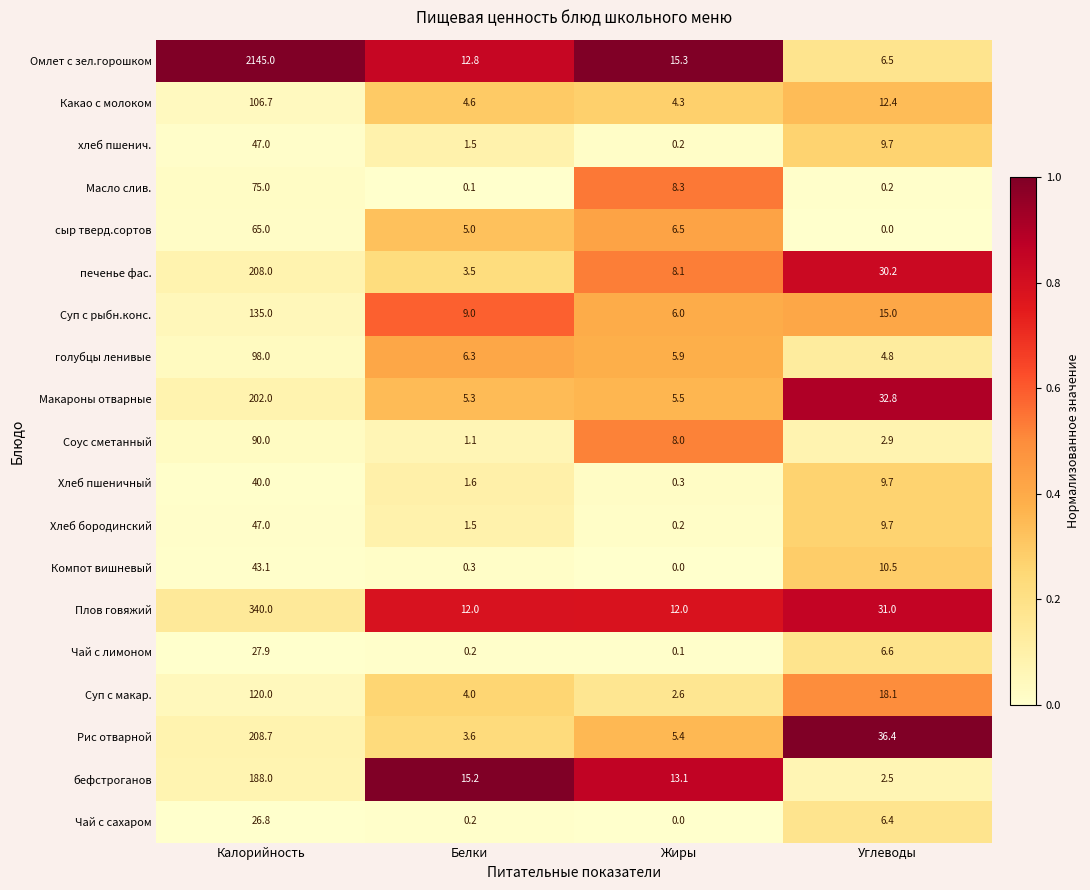

What is the average value of the Рис отварной series?

63.5